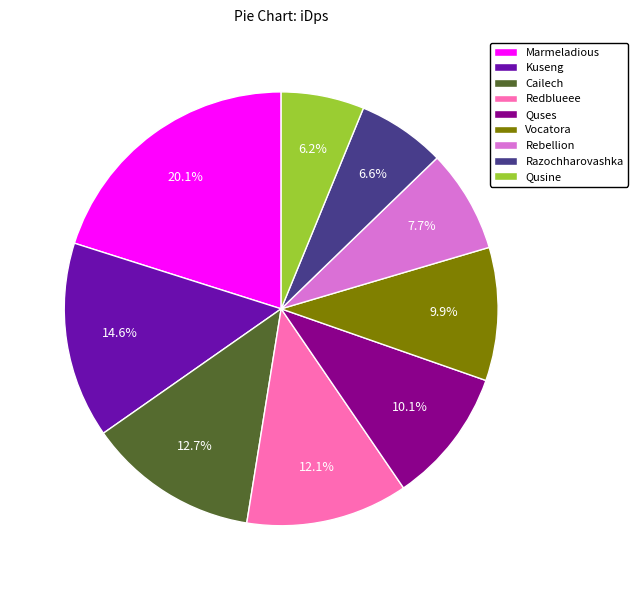

How many segments does this pie chart have?

9